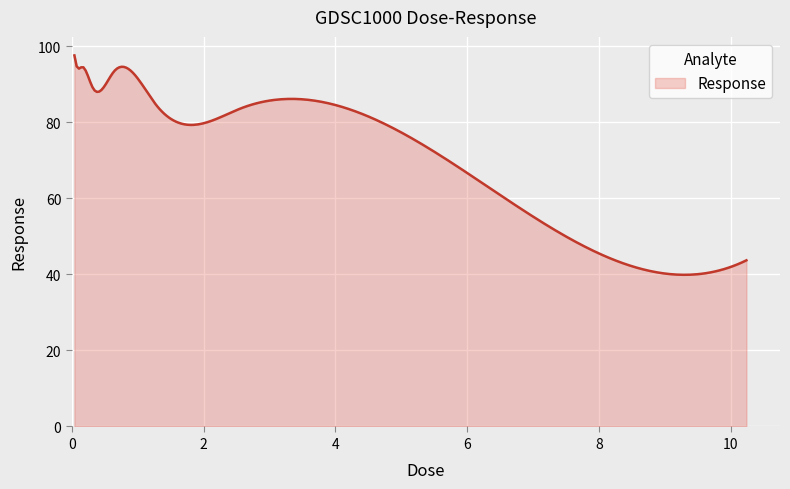

What is the minimum value shown in the chart?

39.9